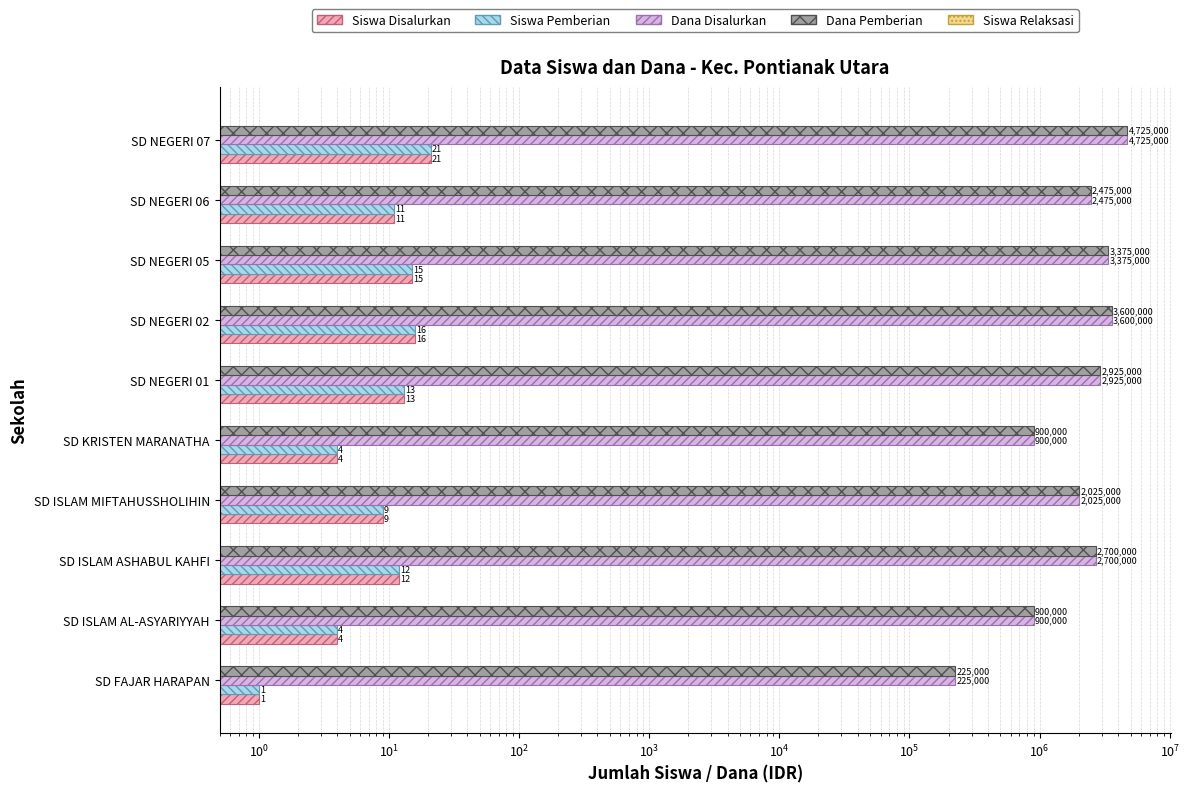

Which series has the largest total across all categories?

Dana Disalurkan